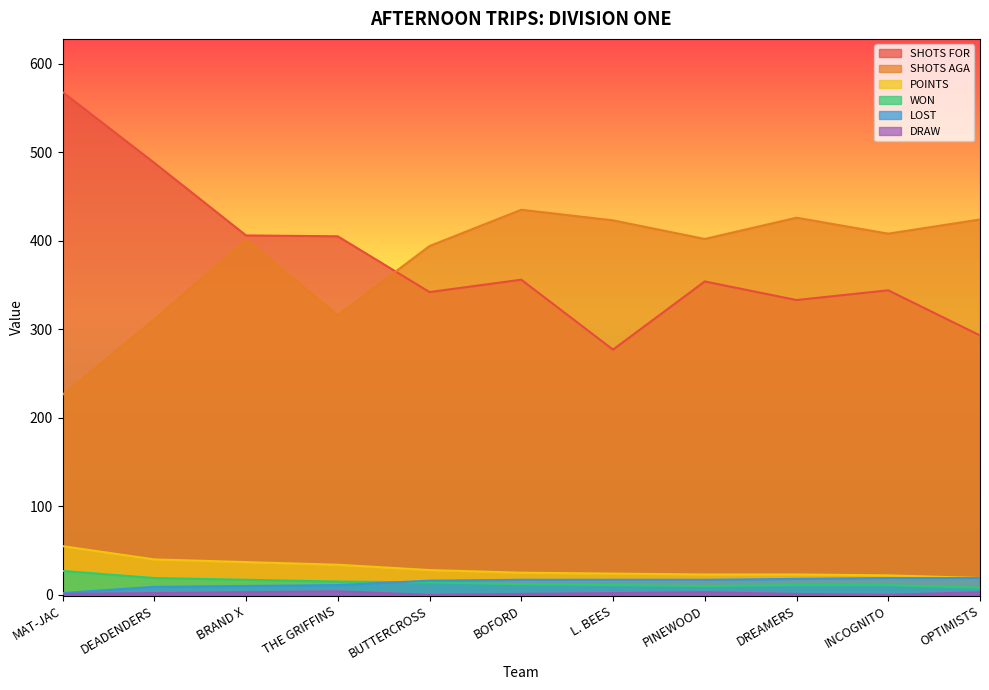

List the series in order of their peak value, lowest first.

DRAW, LOST, WON, POINTS, SHOTS AGA, SHOTS FOR